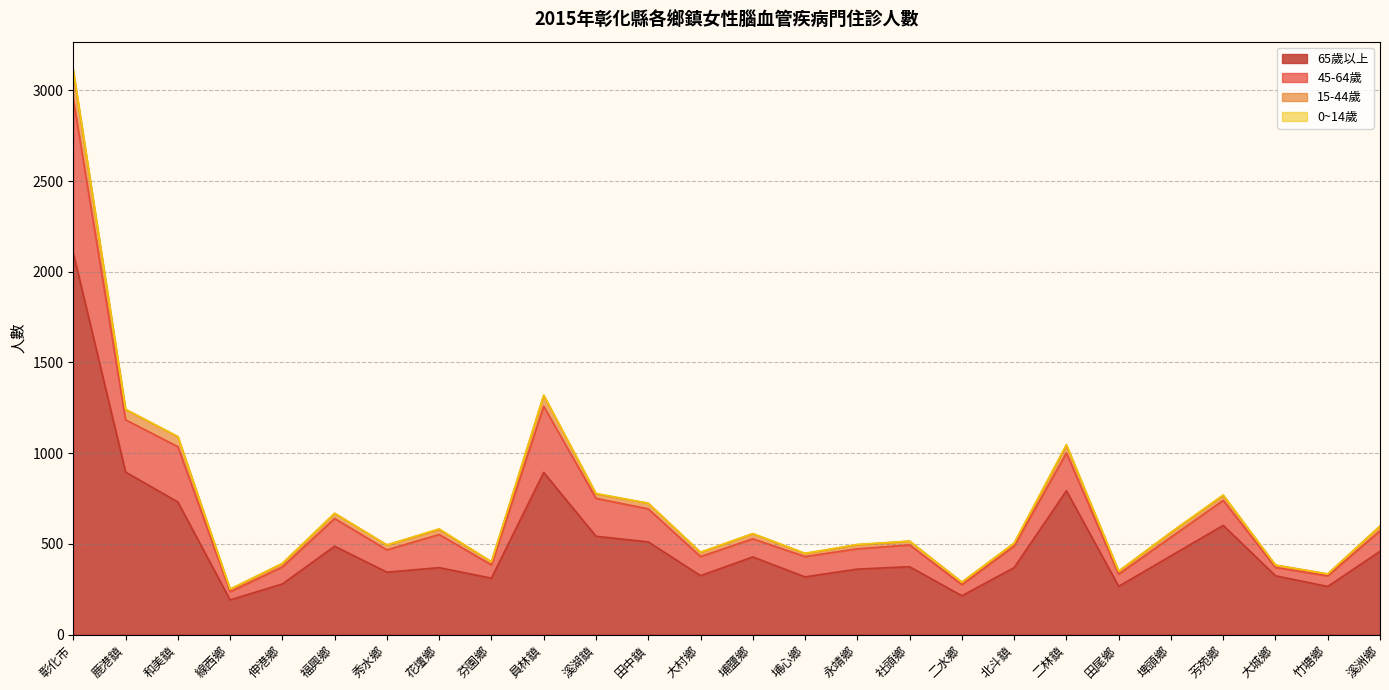

Which category has the highest value in the 65歲以上 series?

彰化市